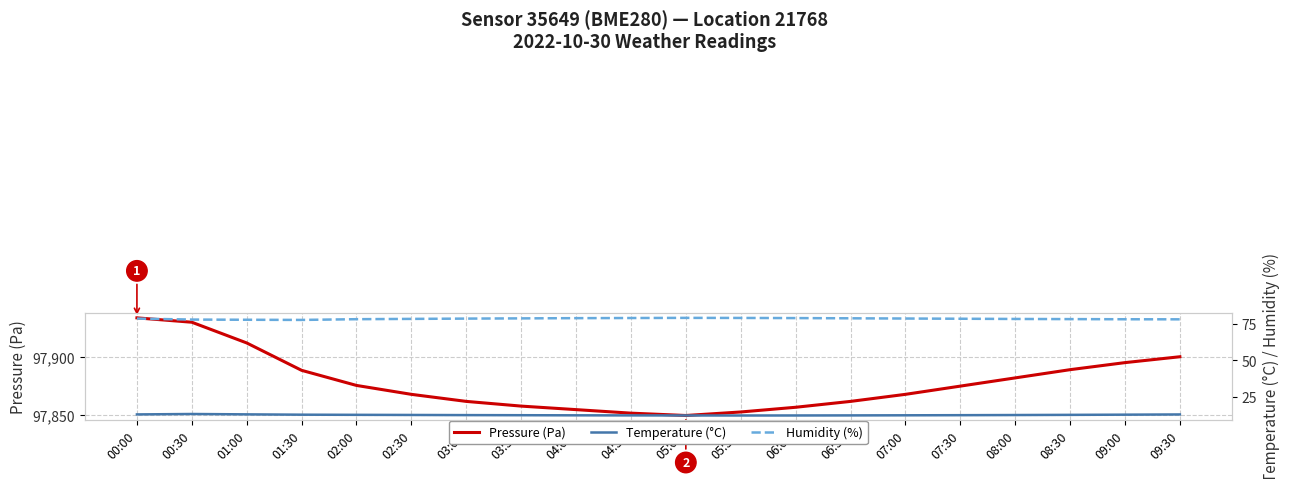

True or false: Pressure (Pa) and Temperature (°C) cross at least once.

False